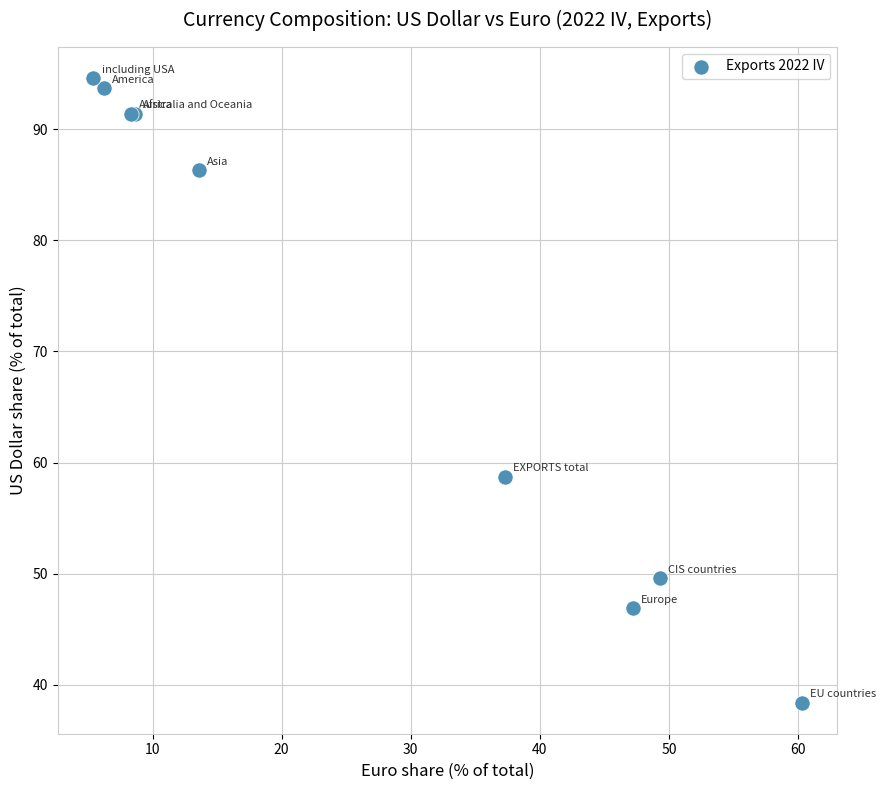

What Y value in the scatter plot is closest to 66?

58.7